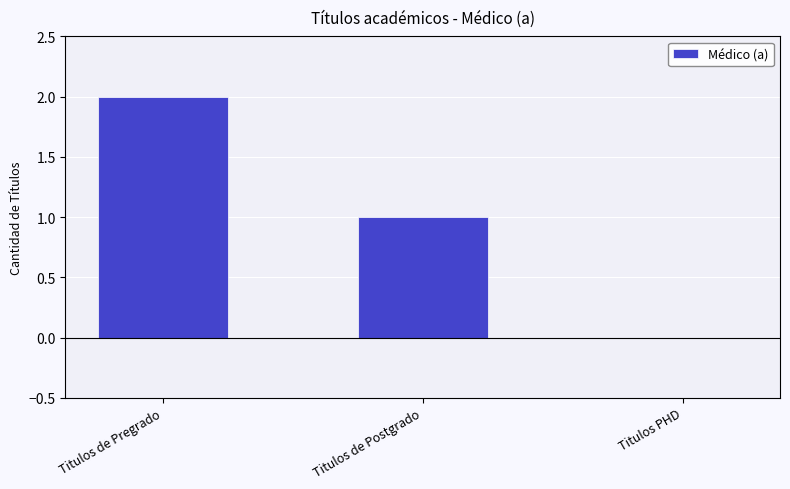

What is the greatest value displayed?

2